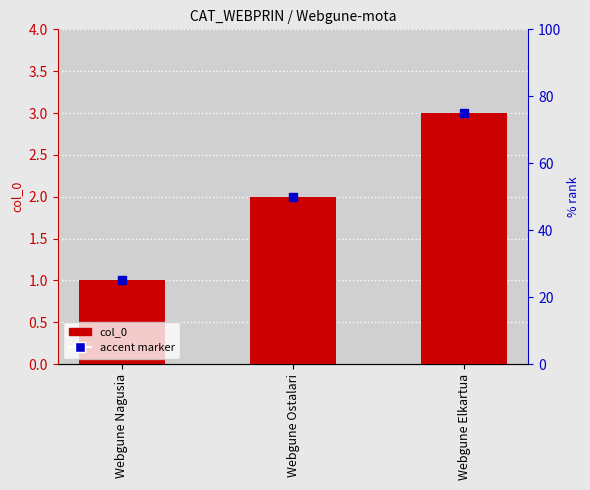

Reading left to right, transcribe all the data shown in this chart.

1	2	3